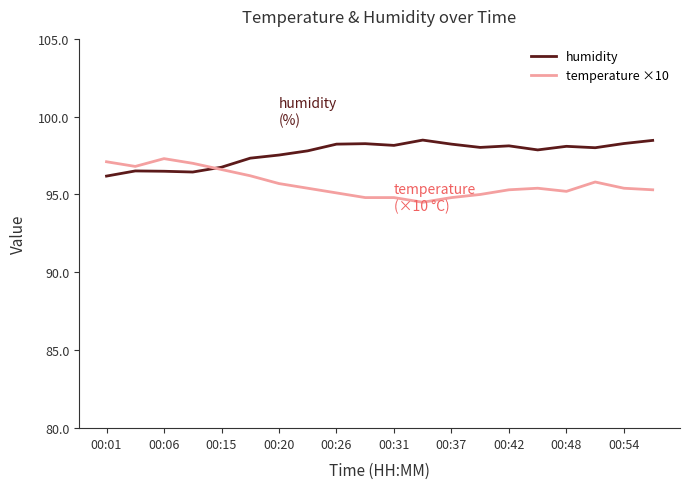

How many intersections are there between humidity and temperature ×10?

1